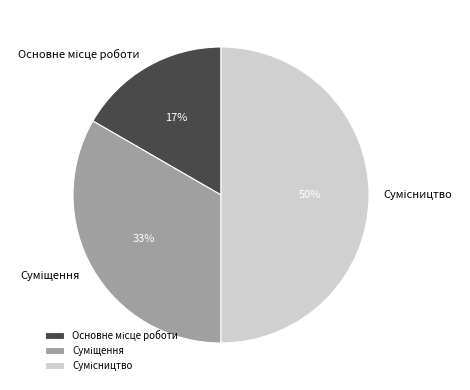

To the nearest percent, what is the average slice percentage?

33%